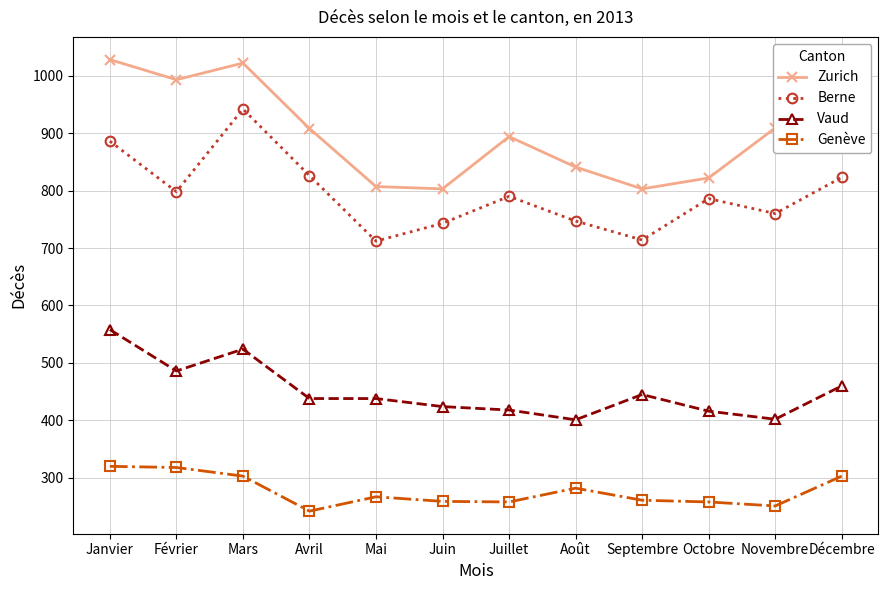

True or false: Berne has a value of 823 at Décembre.

True